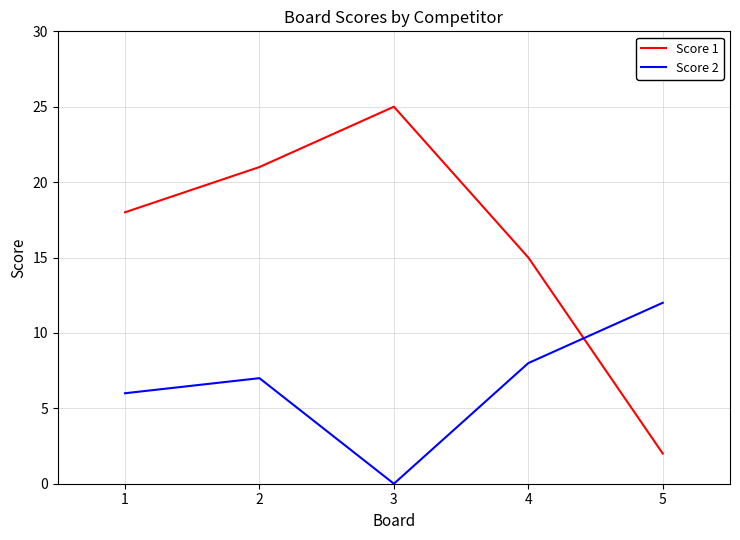

Is it true that Score 1 equals 25 at 3?

True